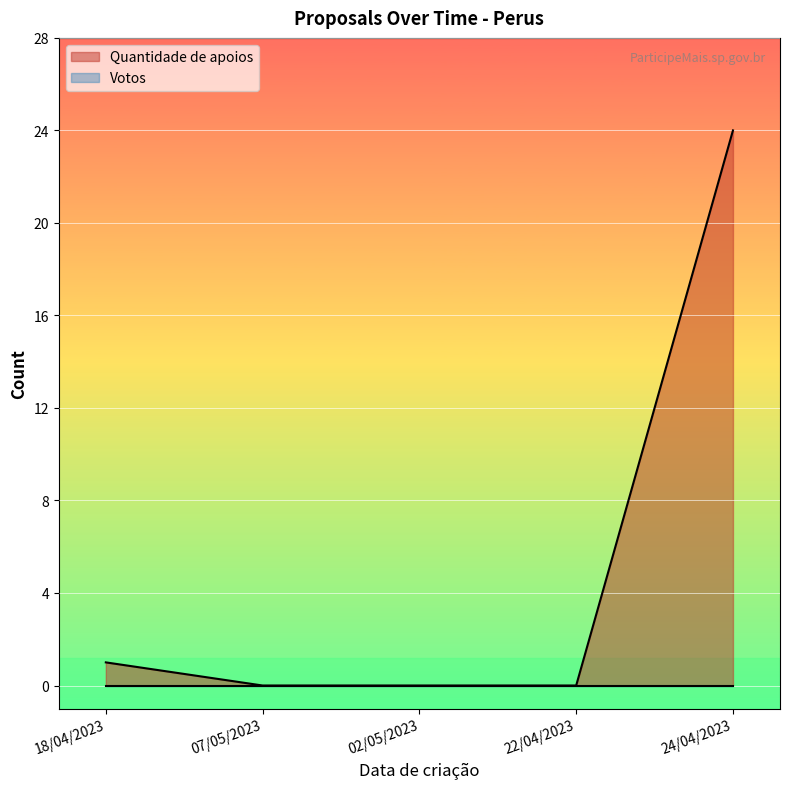

What is the greatest value displayed?

24